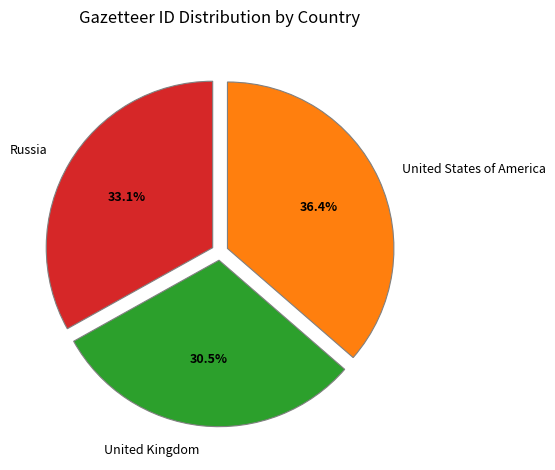

Does any single category account for the majority?

No